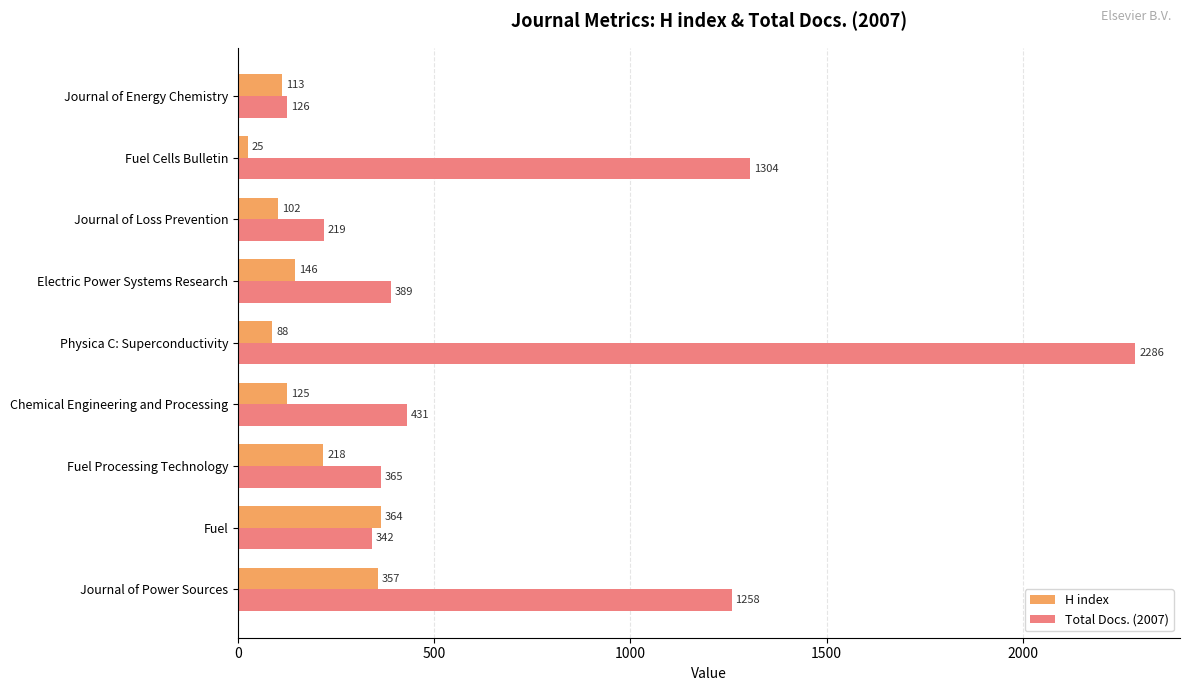

What are all the series names shown in the legend?

H index, Total Docs. (2007)